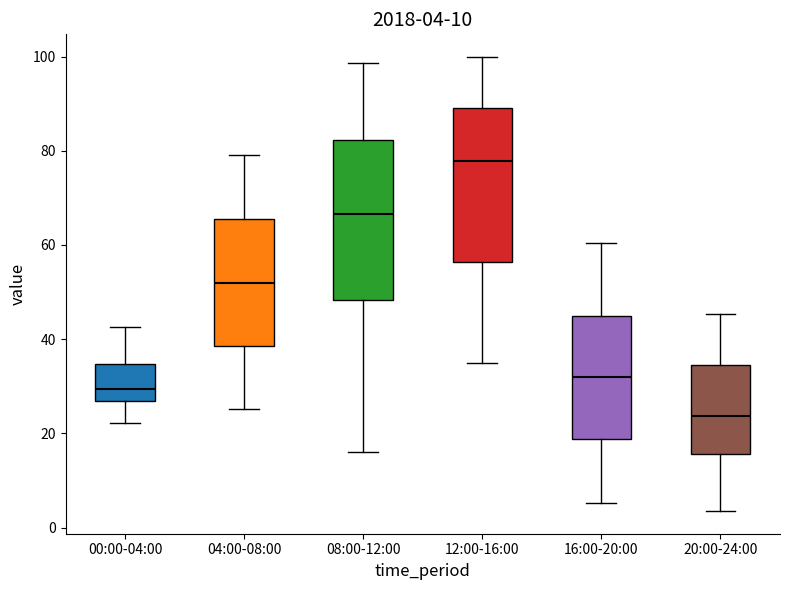

Which box's median line is the lowest?

20:00-24:00